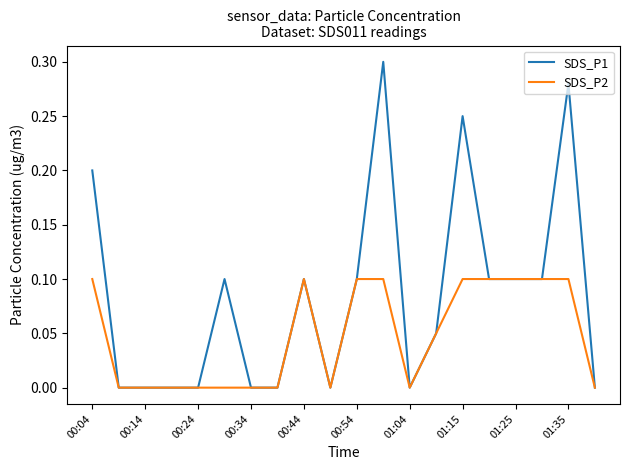

List the series in order of their peak value, highest first.

SDS_P1, SDS_P2